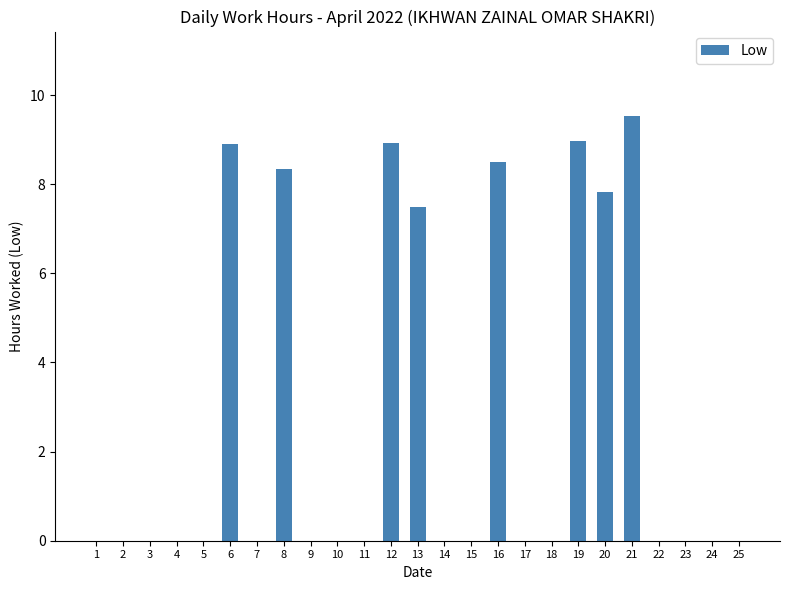

What is the sum of the values at 12 and 8?

17.3